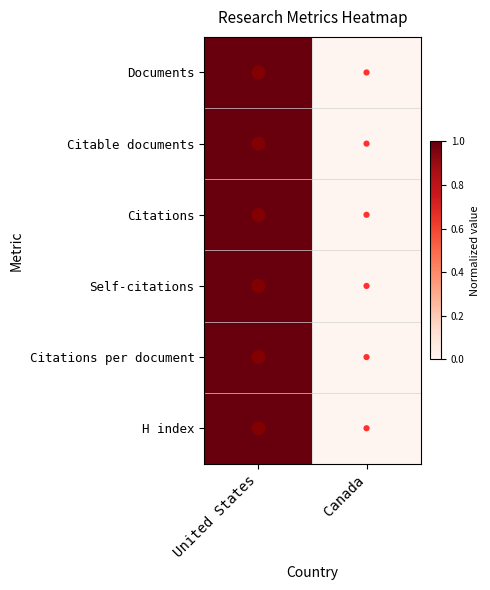

Count the number of data series in this chart.

6